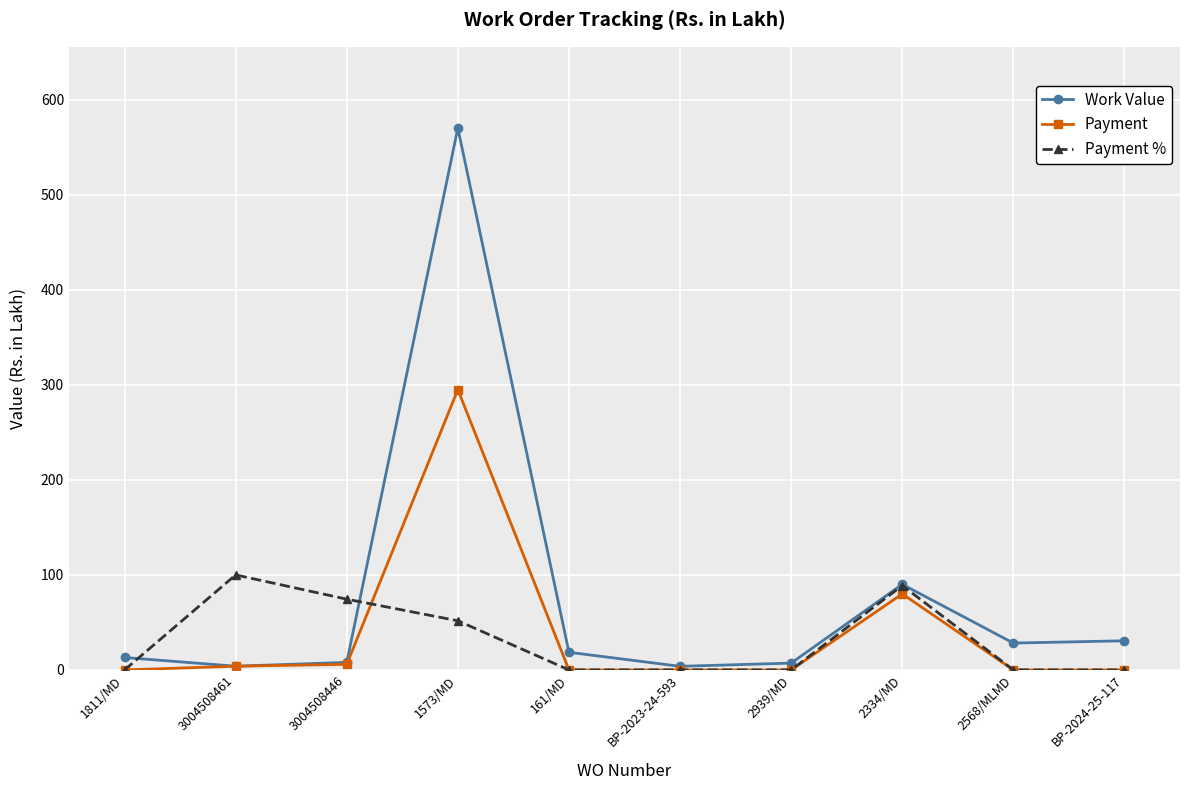

What is the spread (max minus min) of values at BP-2024-25-117?

30.7